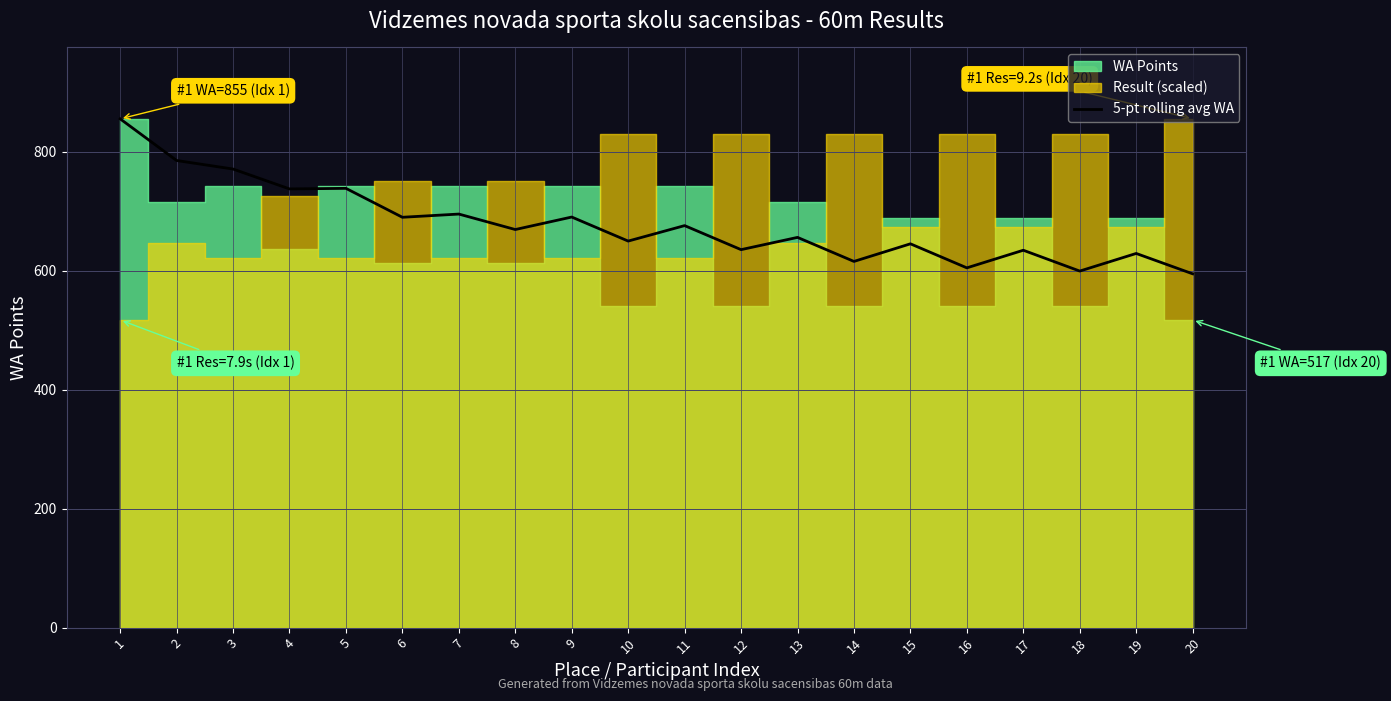

What is the lowest value of the 5-pt rolling avg WA series?

594.6